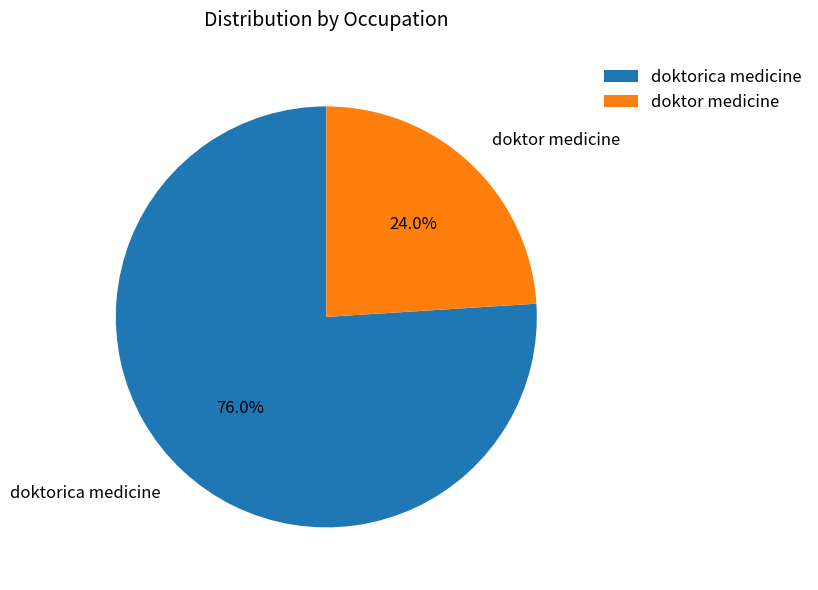

Count the number of slices in the pie.

2